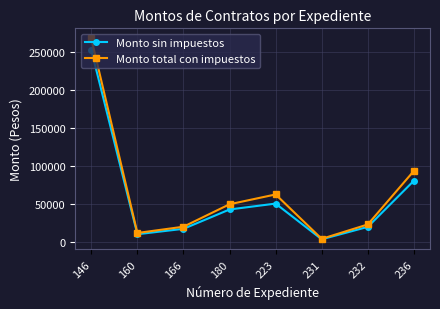

Rank the series by their maximum value, from lowest to highest.

Monto sin impuestos, Monto total con impuestos